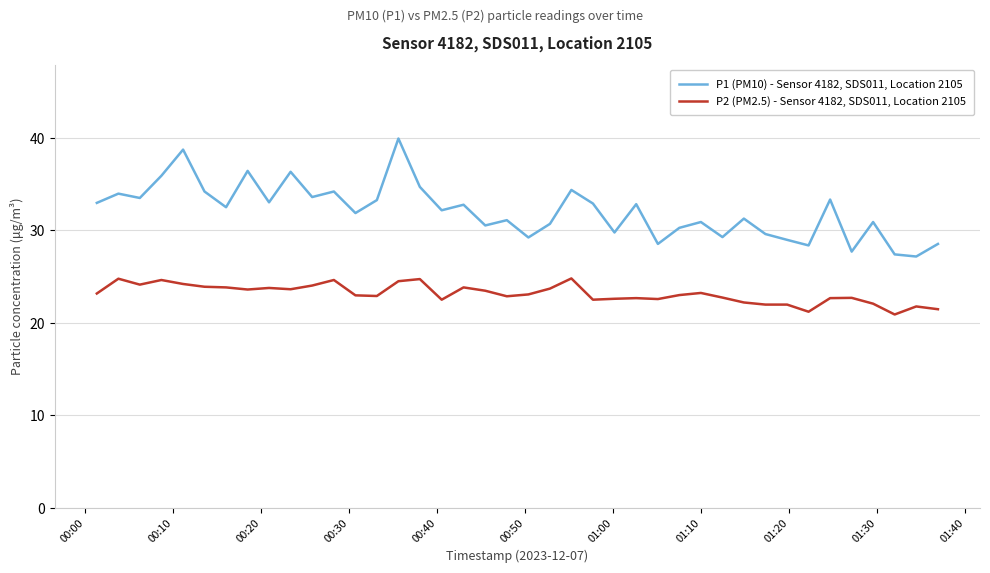

How many interior local valleys does the P1 (PM10) - Sensor 4182, SDS011, Location 2105 series have?

14